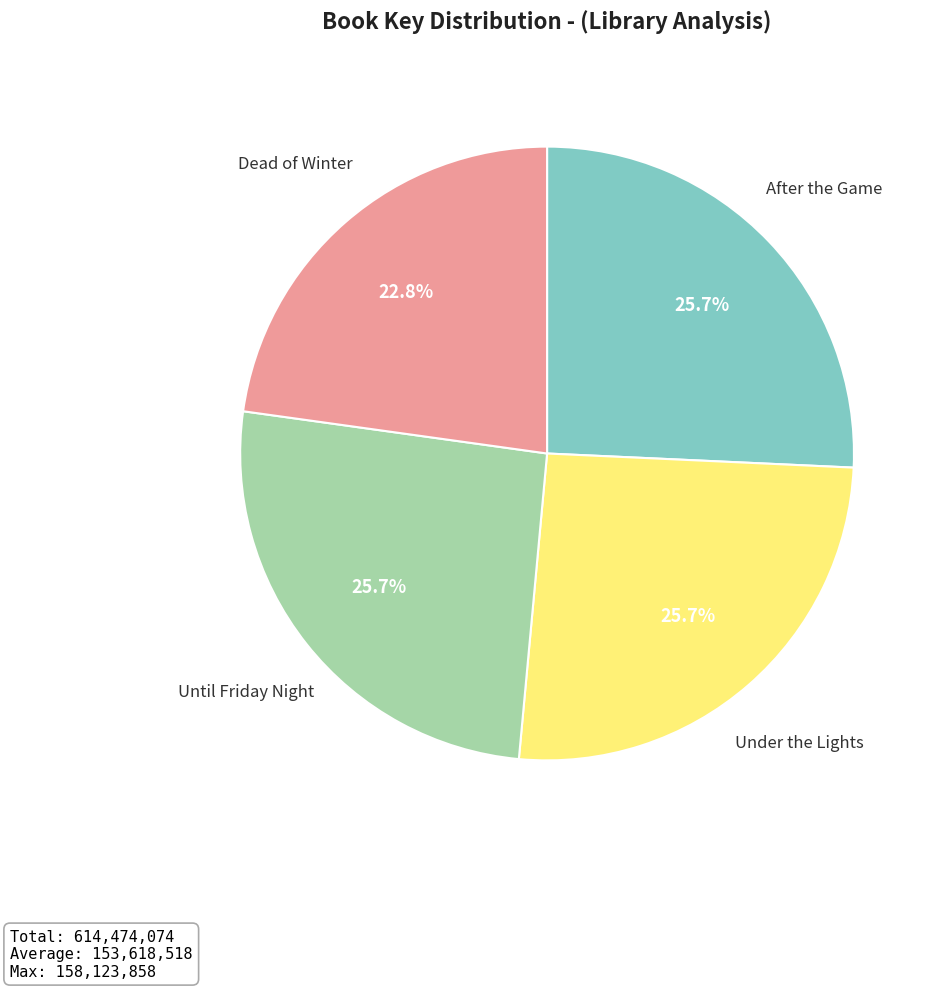

To the nearest percent, what portion does After the Game represent?

26%